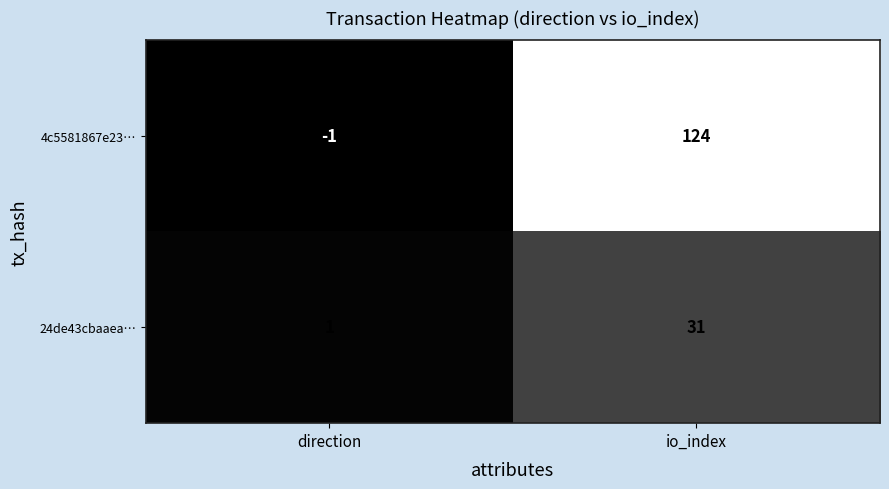

What is the smallest value displayed?

-1